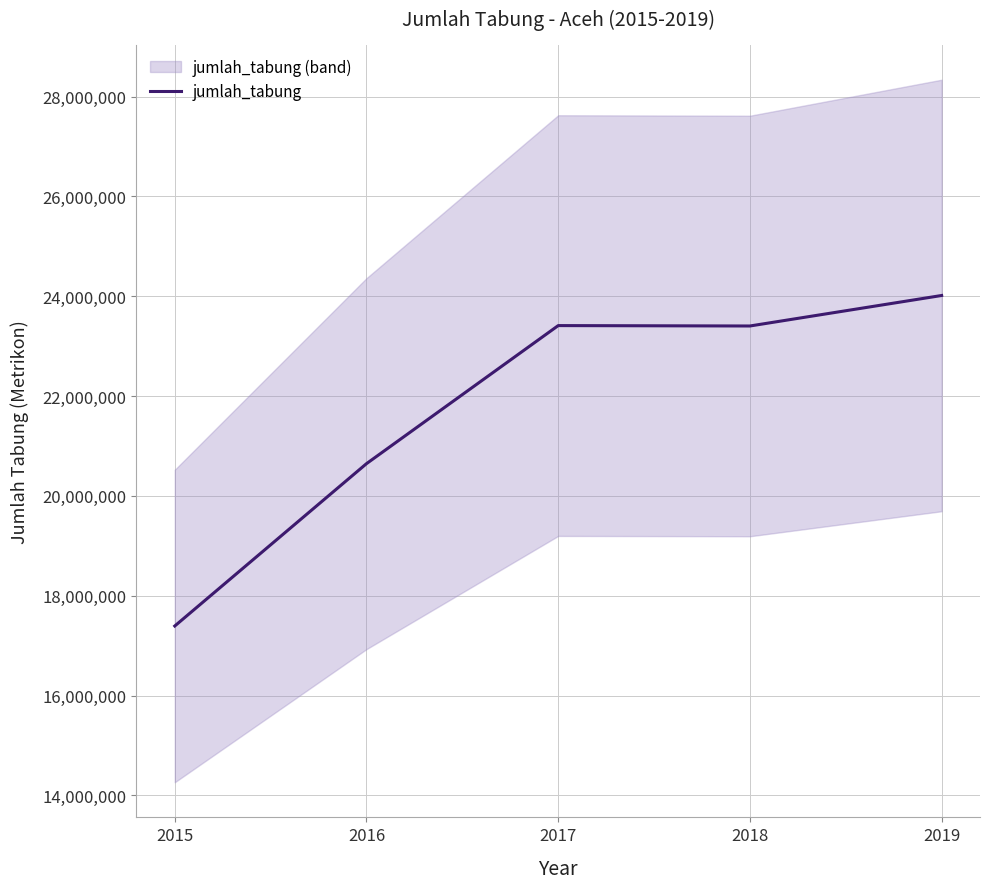

True or false: there are more than 2 points higher than both neighbors.

False